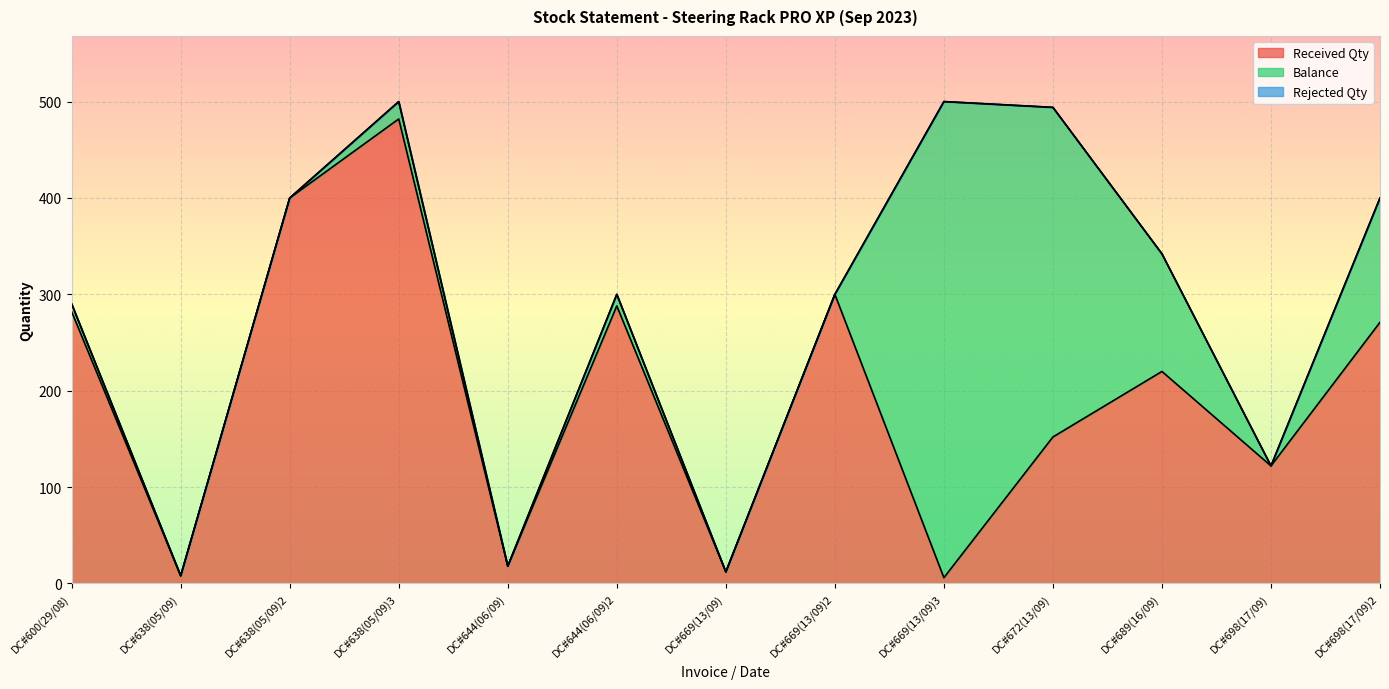

What is the label of the 13th point from the right?

DC#600(29/08)